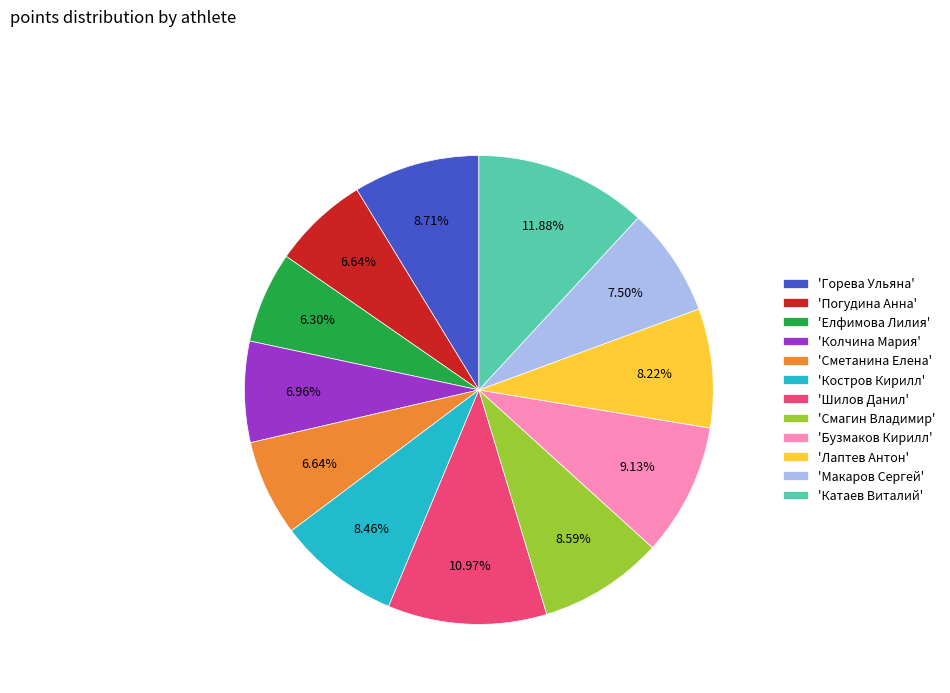

How many slices are in this pie chart?

12